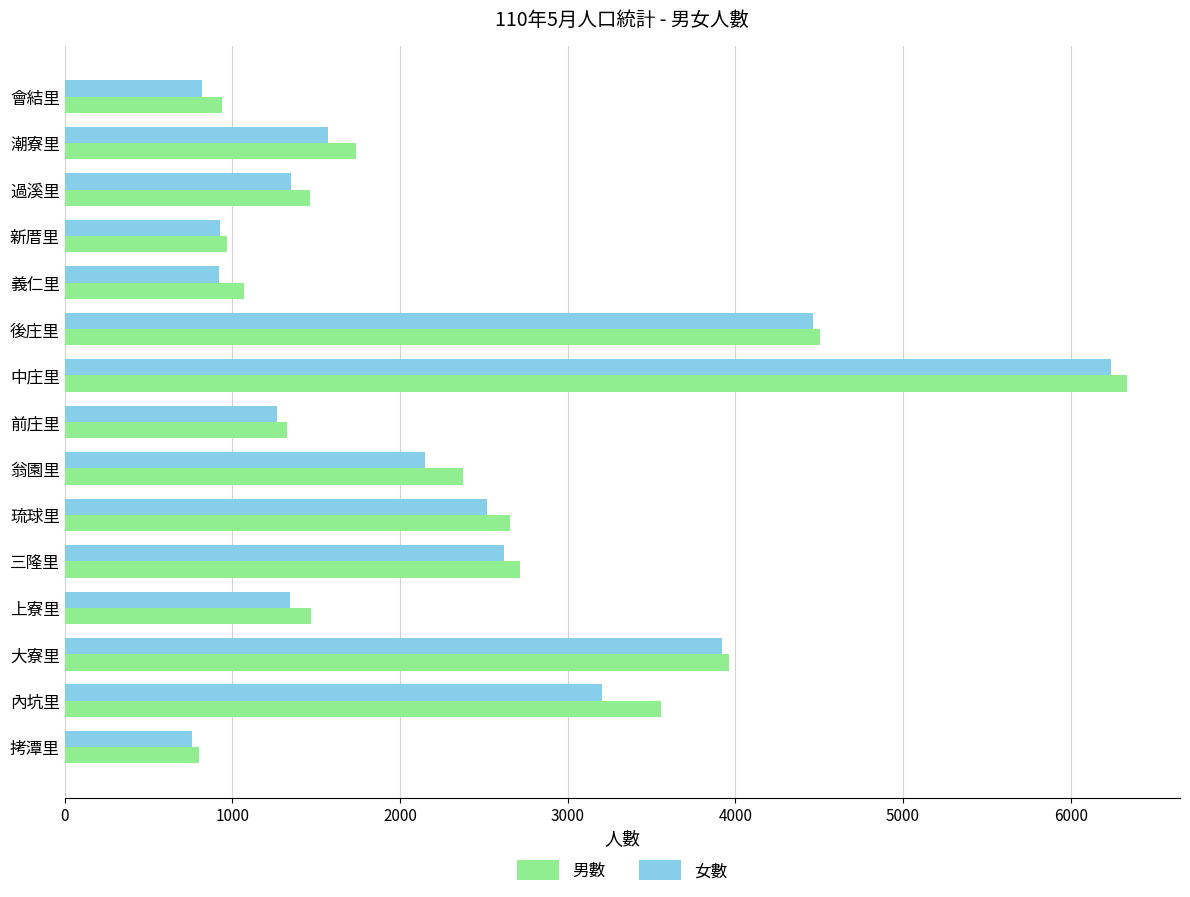

What is the greatest value displayed?

6335